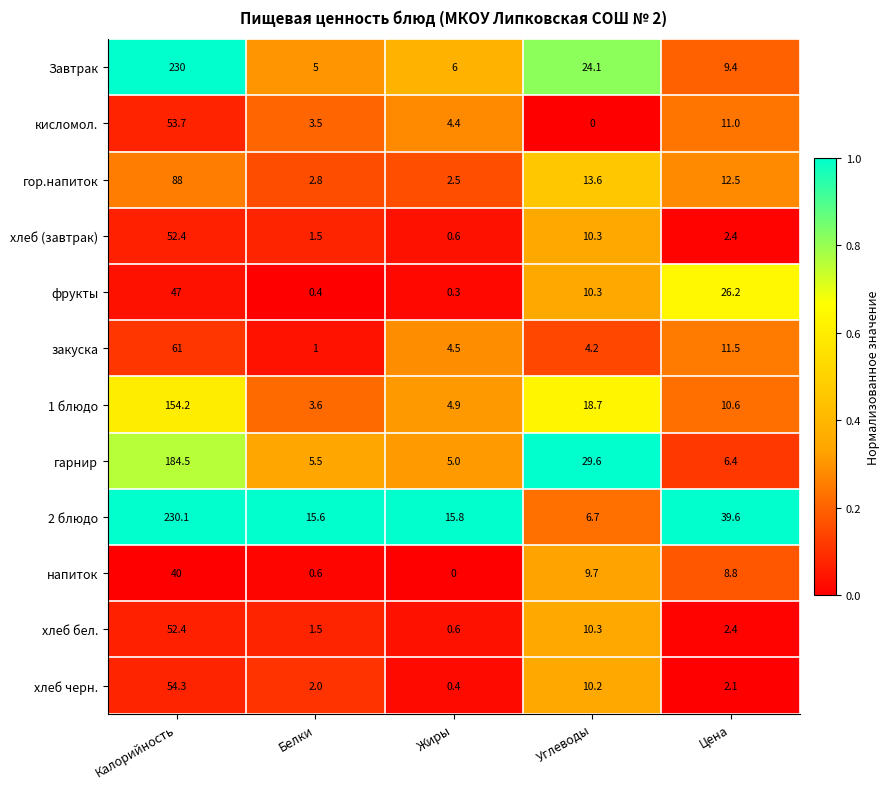

At which label does 2 блюдо first exceed 15?

Калорийность